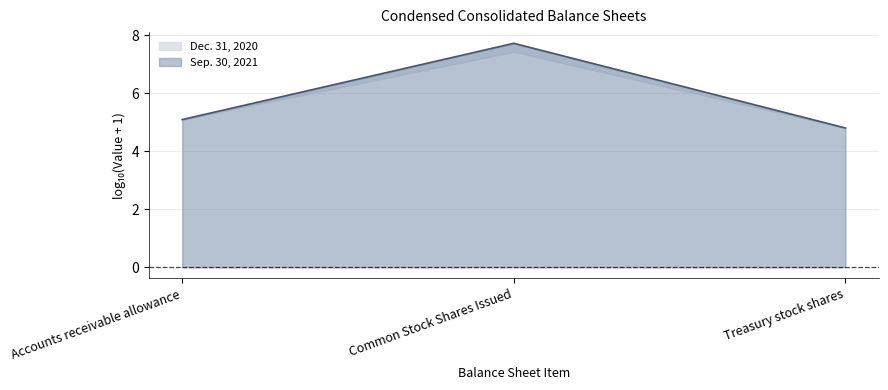

The chart shows a value of 7.7 at Common Stock Shares Issued. True or false?

True